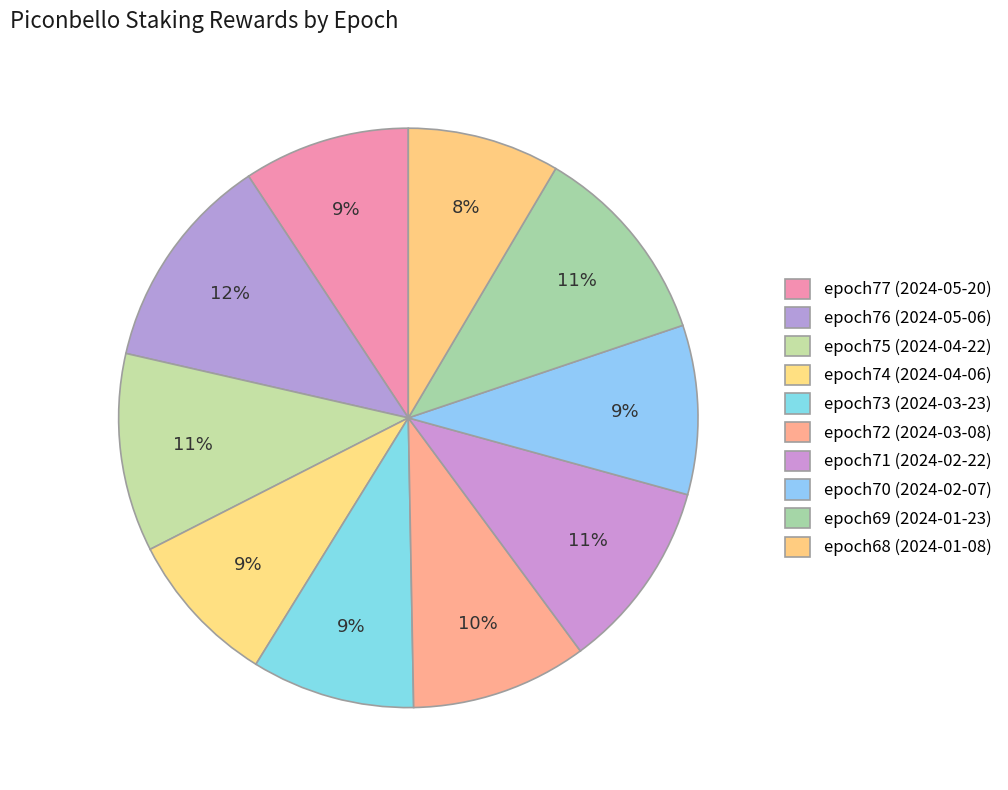

Is it true that epoch69 (2024-01-23) is 11% of the pie?

True